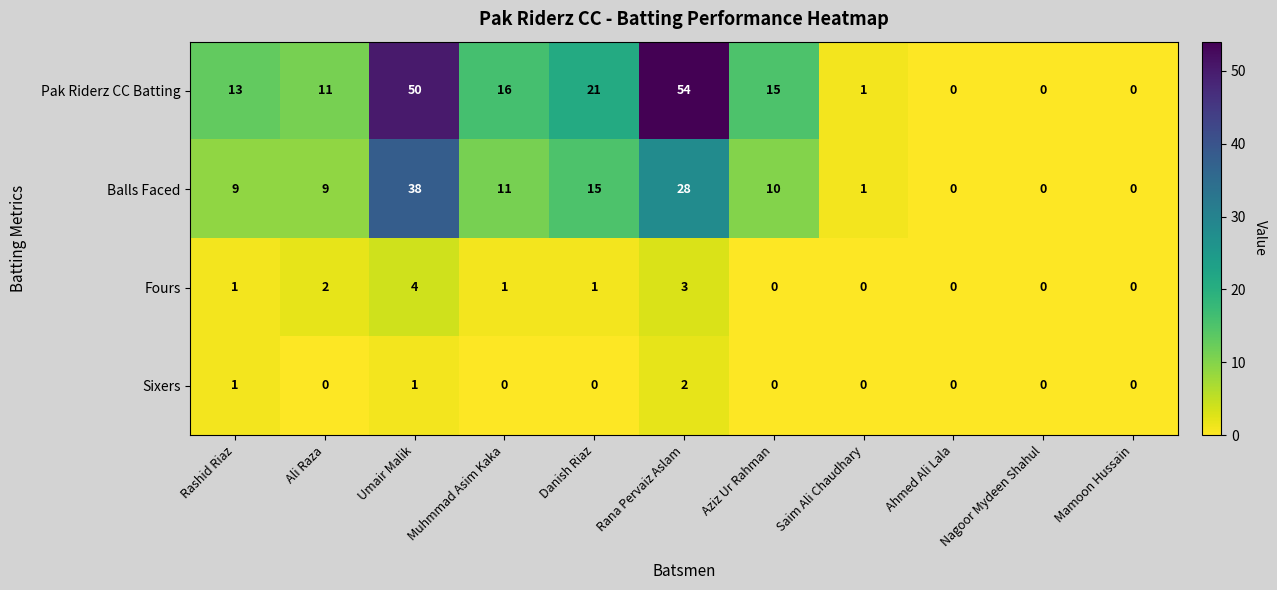

What is the greatest value displayed?

54